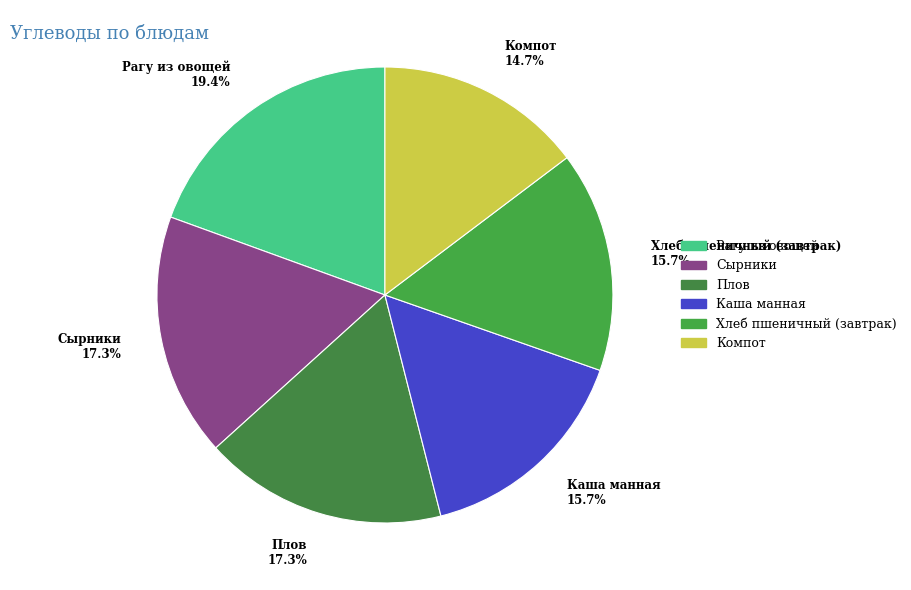

Is there any slice that represents more than half of the pie?

No